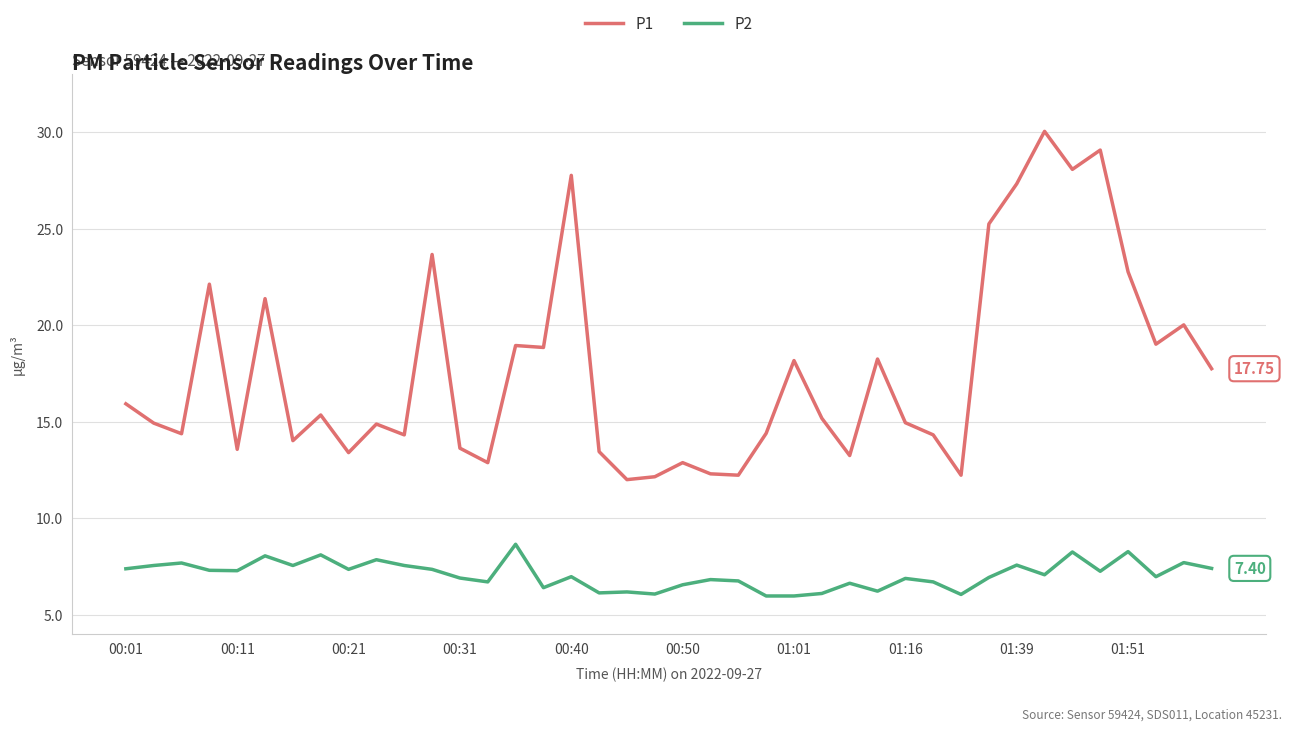

Which series has the largest total across all categories?

P1